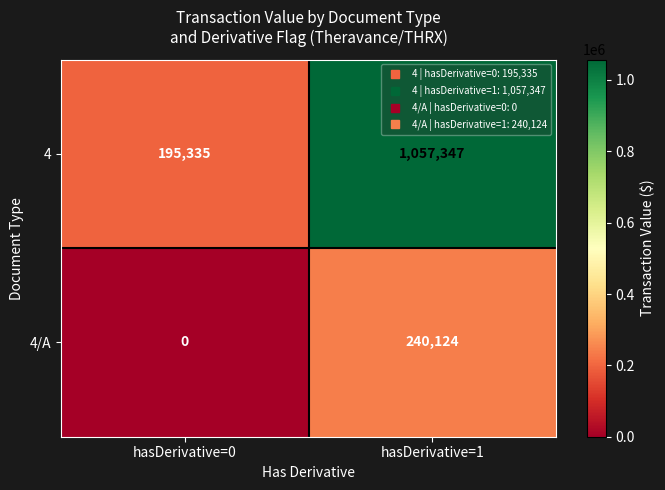

At which label does 4/A reach its peak?

hasDerivative=1